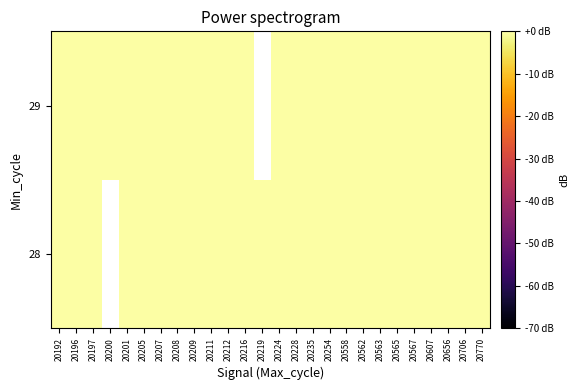

How many negative values does the 29 series have?

24